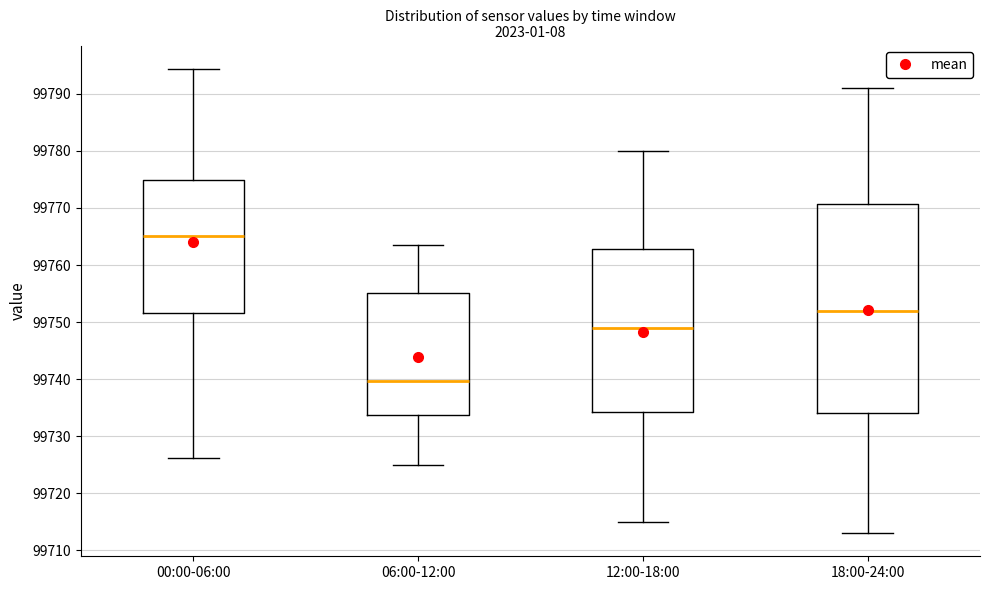

Comparing the boxes themselves (not the whiskers), which one is the tallest?

18:00-24:00